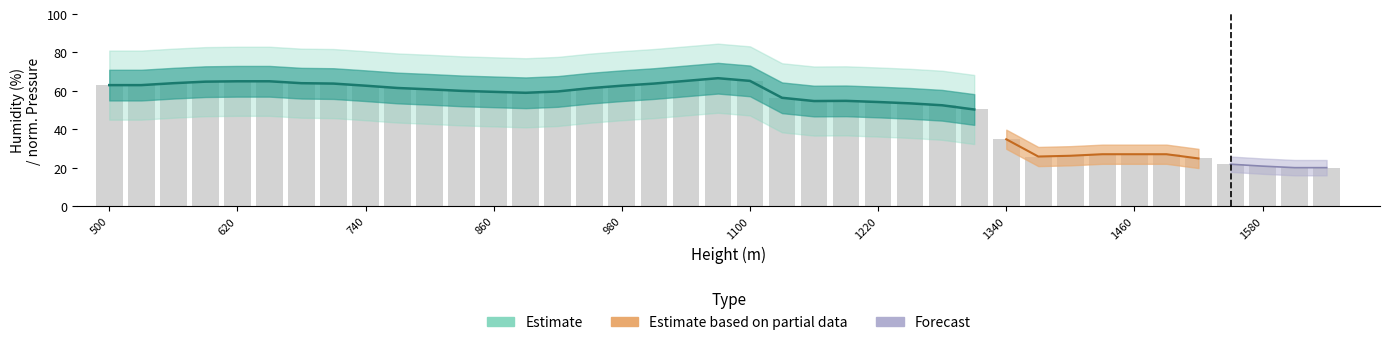

What is the difference between the values at 920 and 1250?

6.2